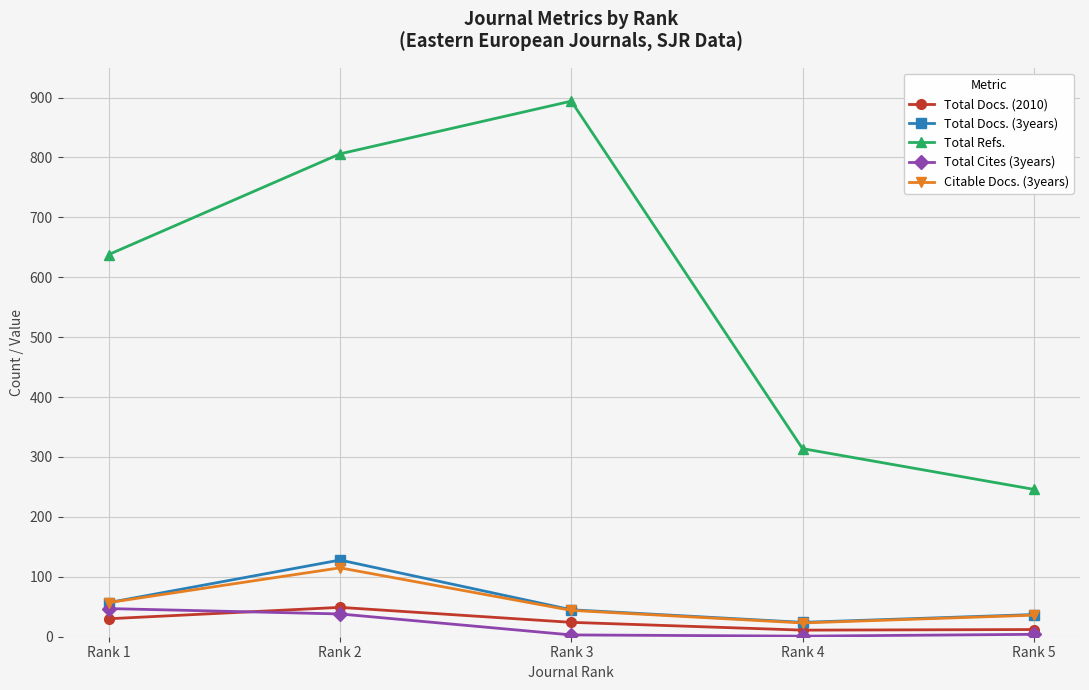

What are all the series names shown in the legend?

Total Docs. (2010), Total Docs. (3years), Total Refs., Total Cites (3years), Citable Docs. (3years)